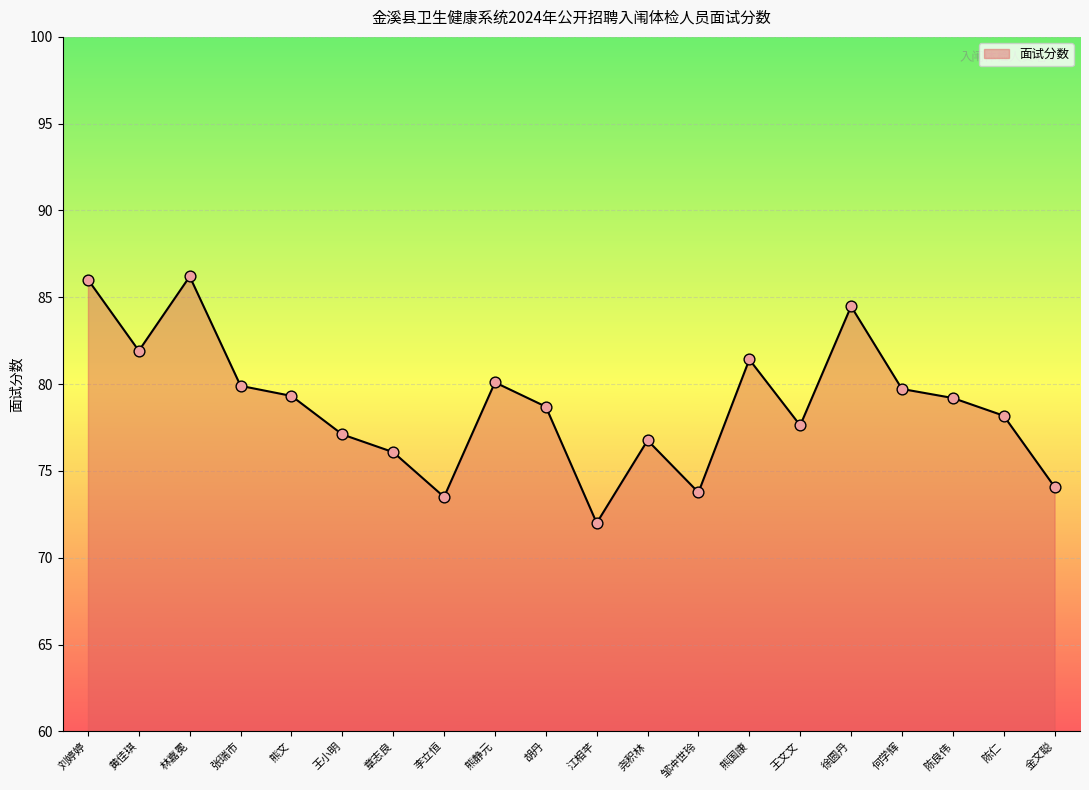

What is the change in value from 章志良 to 何学辉?

+3.6